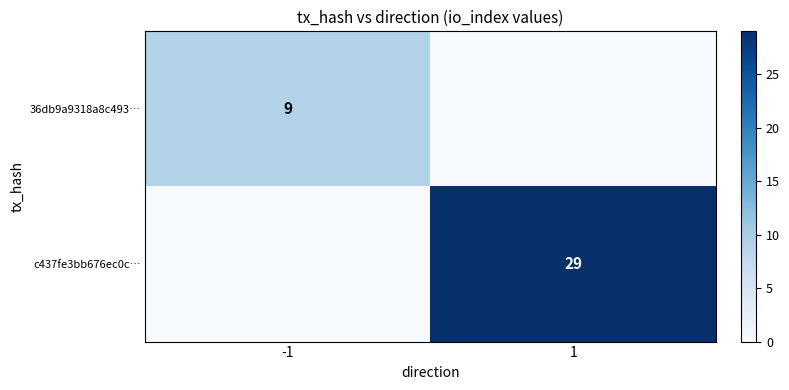

Is it true that 36db9a9318a8c493… equals 9 at -1?

True